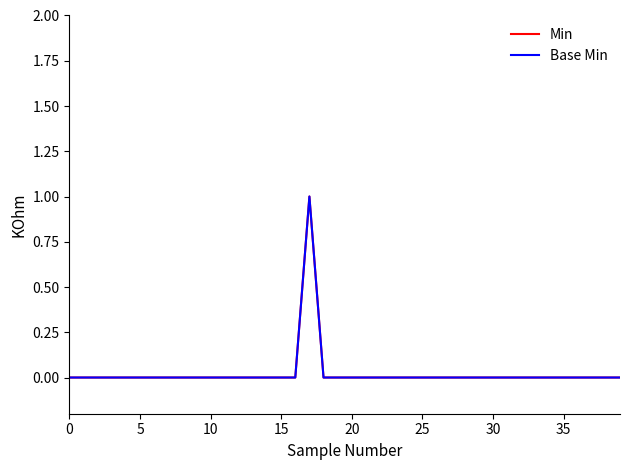

Does the chart display data point markers on the line(s)?

No